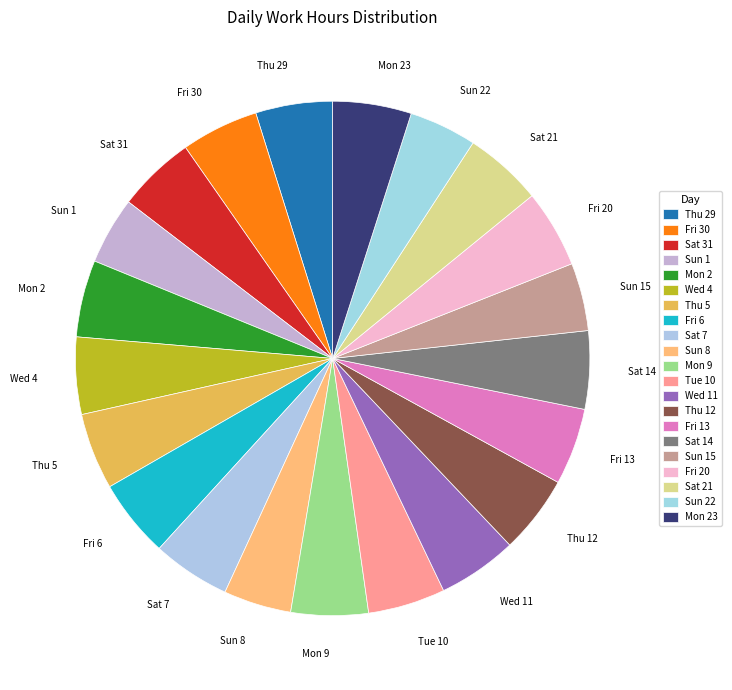

How many segments does this pie chart have?

21